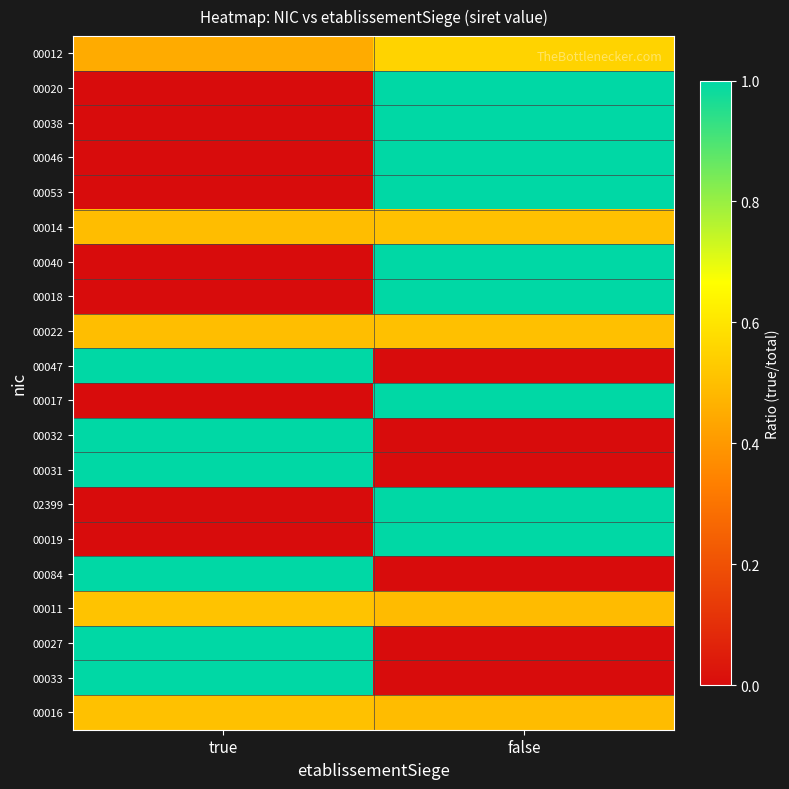

Which has a higher value, true or false?

false